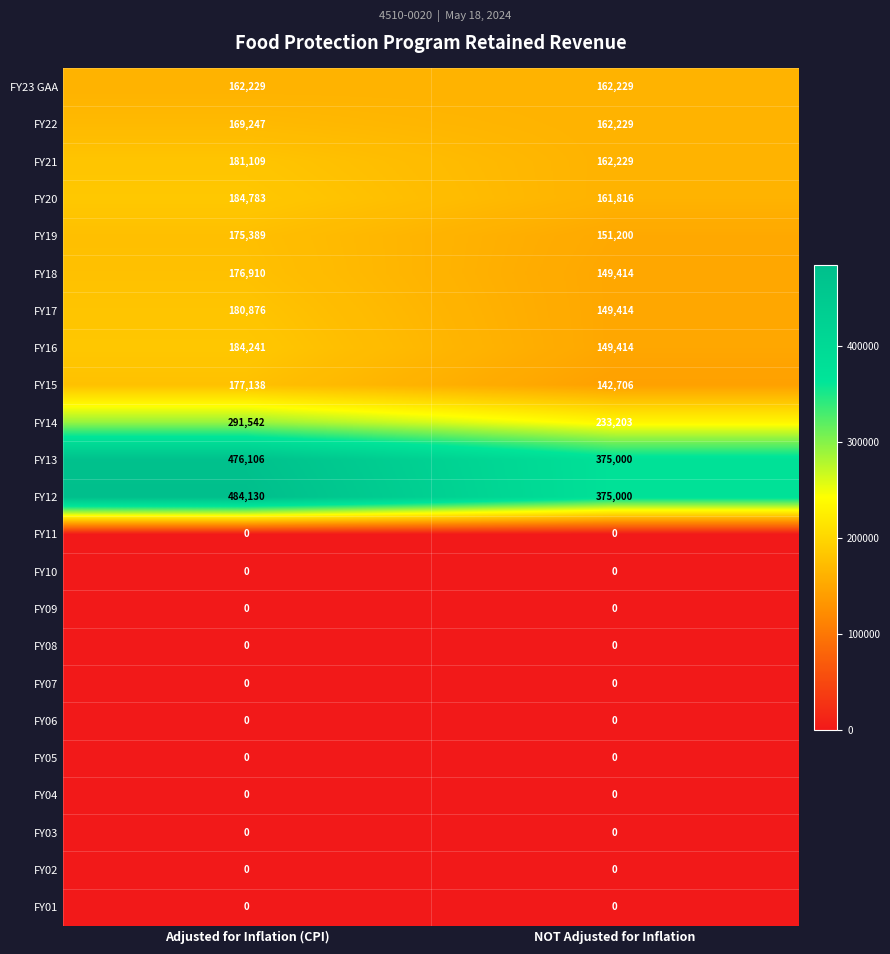

What is the average value of the FY17 series?

165145